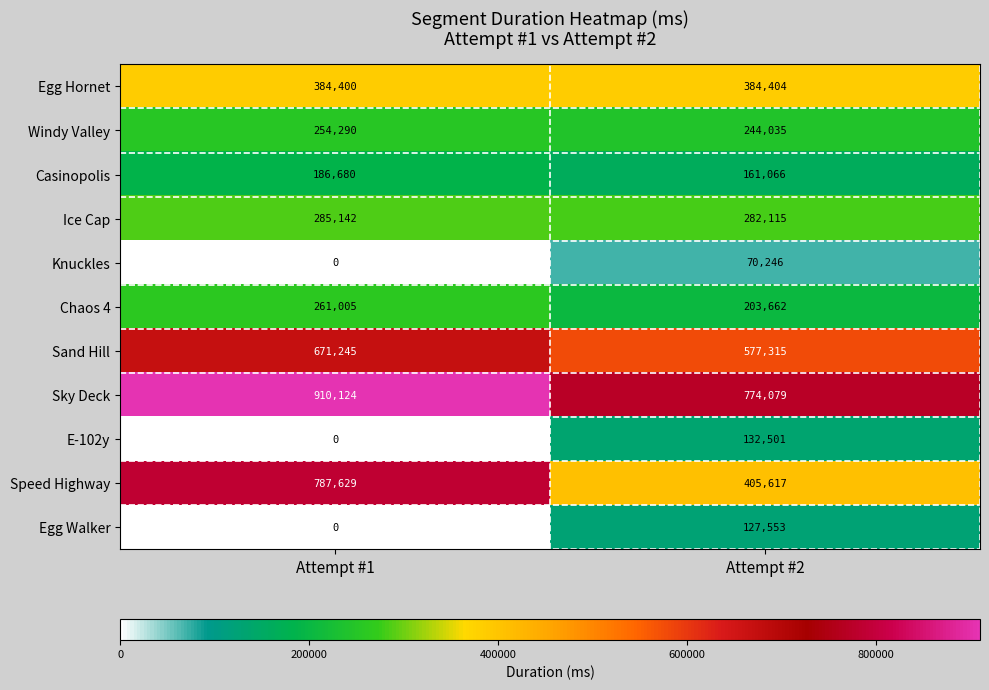

At which category does the chart reach its minimum across all series?

Attempt #1